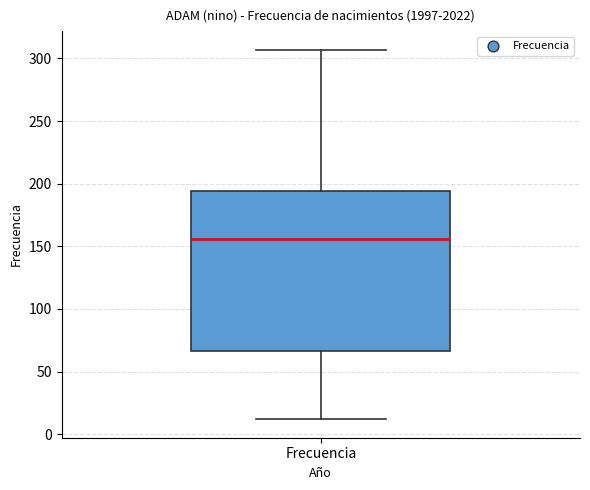

Read this box plot against the y-axis: the position of the median line, the range covered by the box, and the ends of both whiskers. The values are not printed on the chart, so give them approximately, as read against the axis.

median 155, box 65 to 195, whiskers 10 to 305